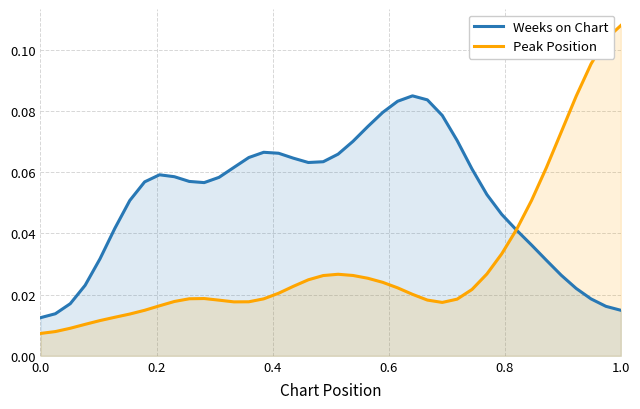

True or false: Peak Position and Weeks on Chart intersect in this chart.

True